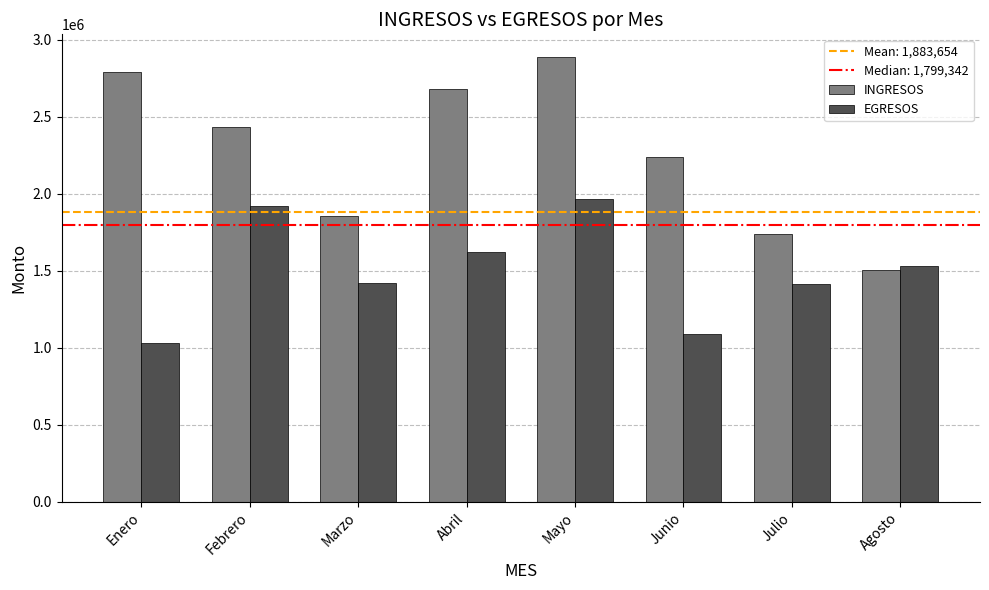

What is the total value across all series at Mayo?

4860833